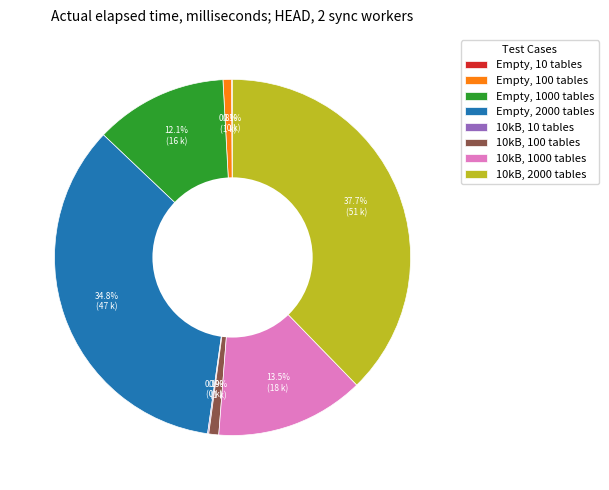

Which slice is the largest?

10kB, 2000 tables